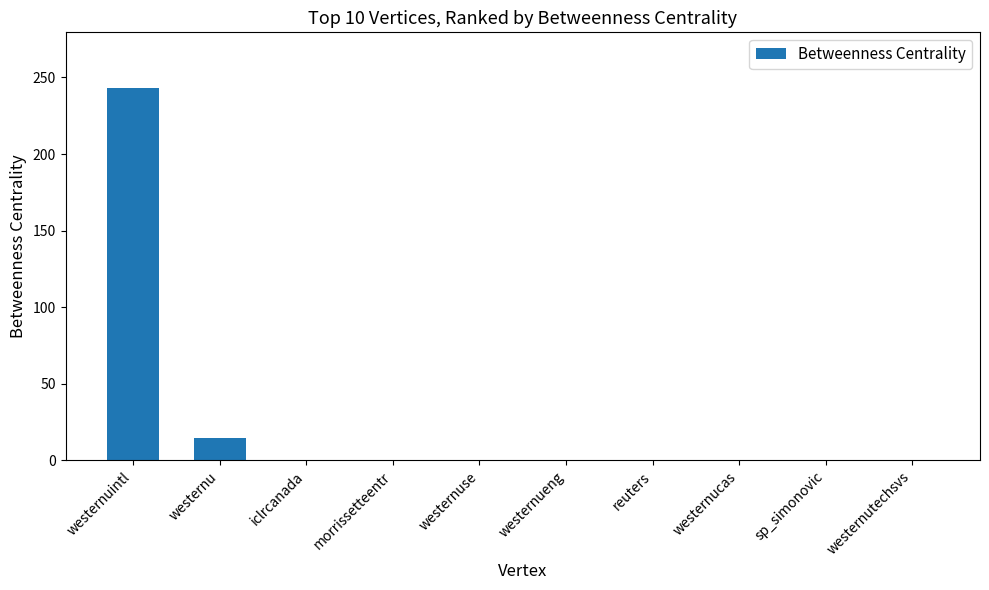

At which label is the value closest to 121?

westernu